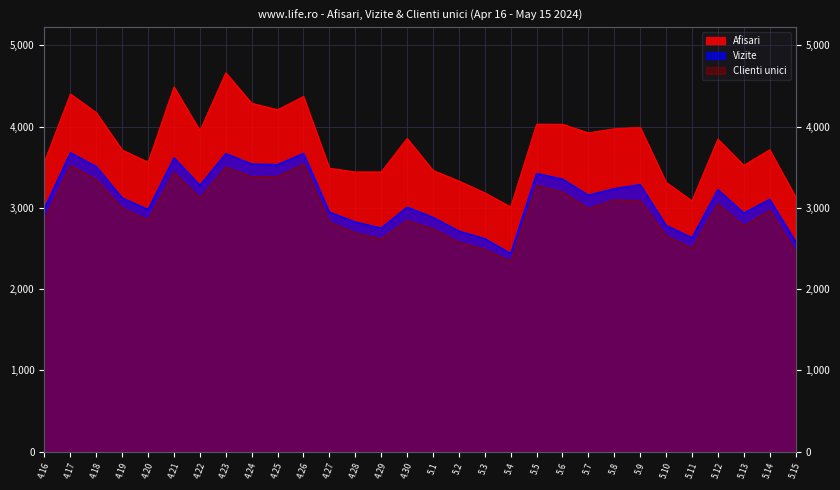

List the series in order of their peak value, lowest first.

Clienti unici, Vizite, Afisari